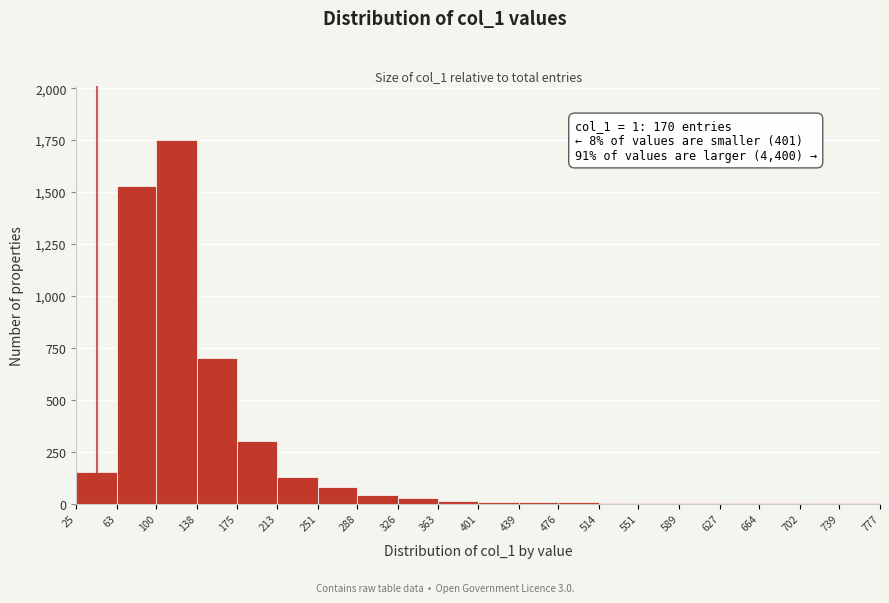

Which range on the x-axis has the tallest bar?

100 to 138